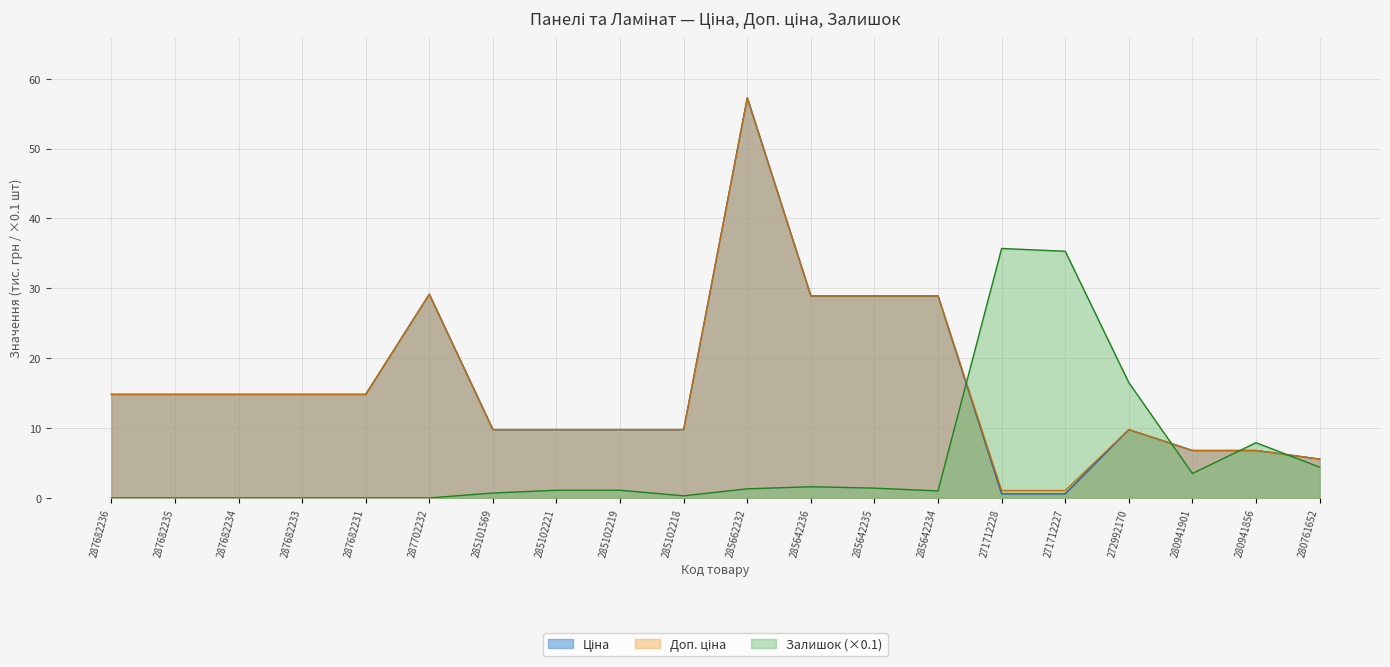

True or false: Доп. ціна has more than 2 interior local peaks.

True